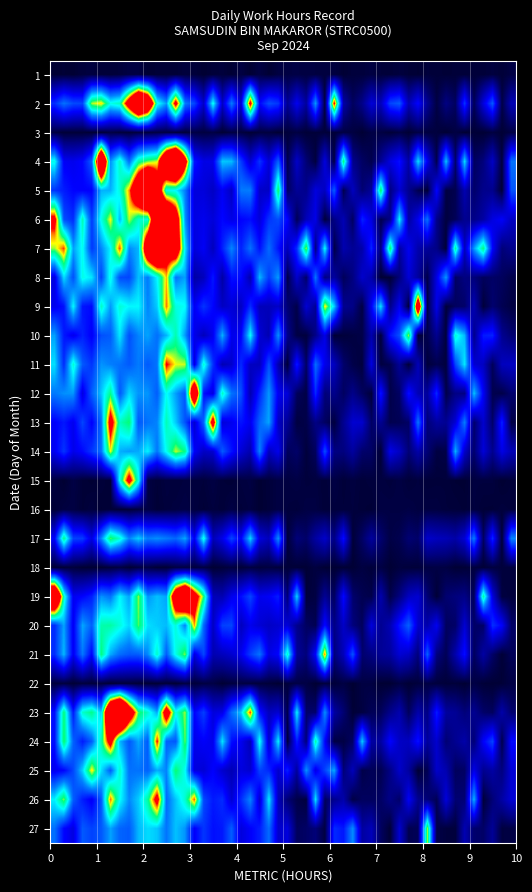

How many distinct data groups are displayed?

27